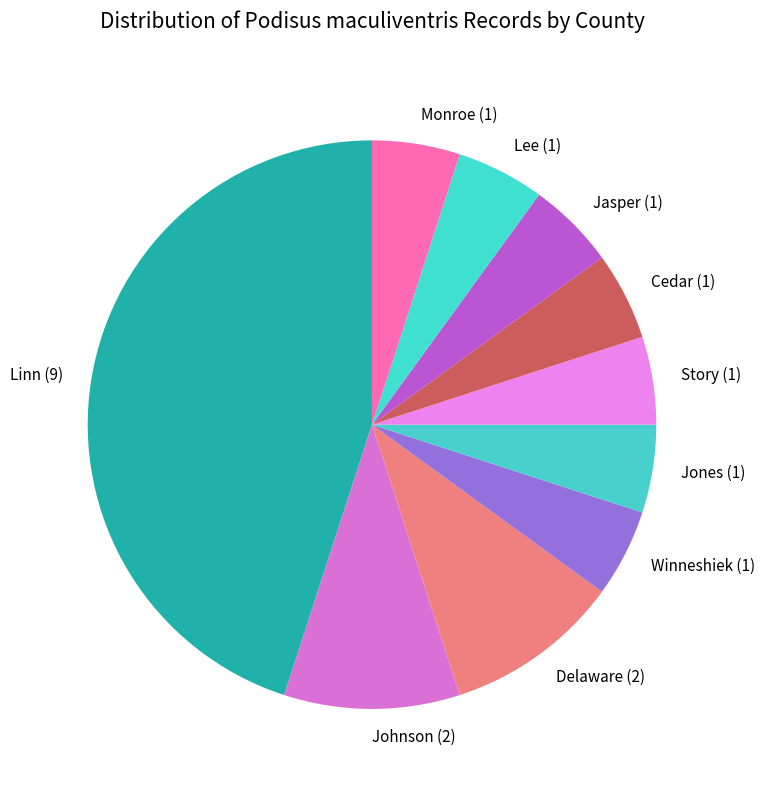

Is the sum of Story (1) and Winneshiek (1) greater than half?

No